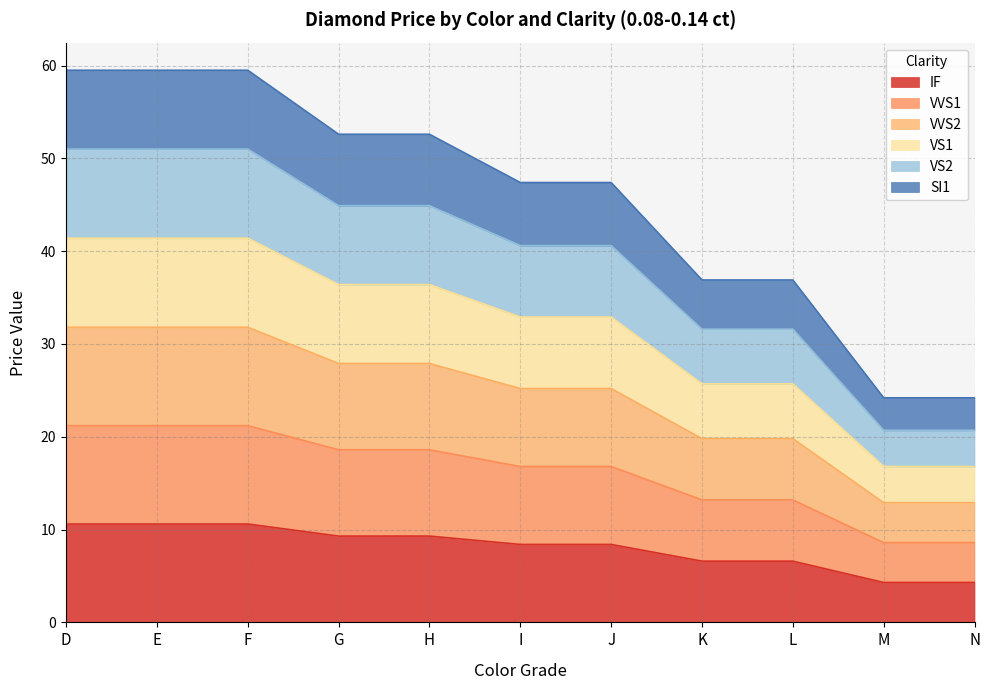

Where does the VS2 series first go above 40?

D